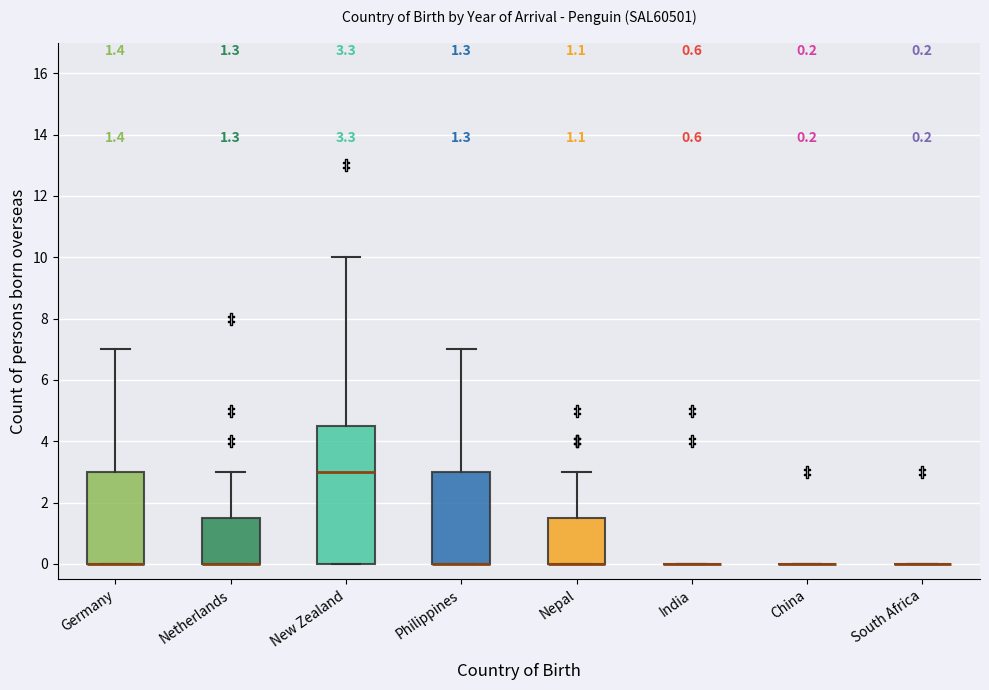

Which box is the tallest, from its lower edge to its upper edge?

New Zealand